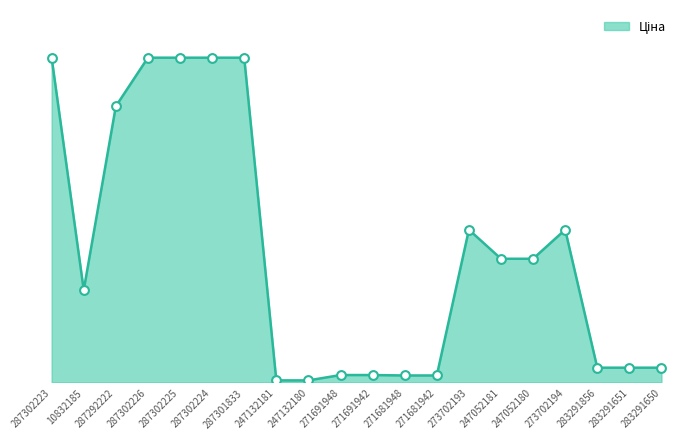

Which has a higher value, 287302223 or 247052181?

287302223